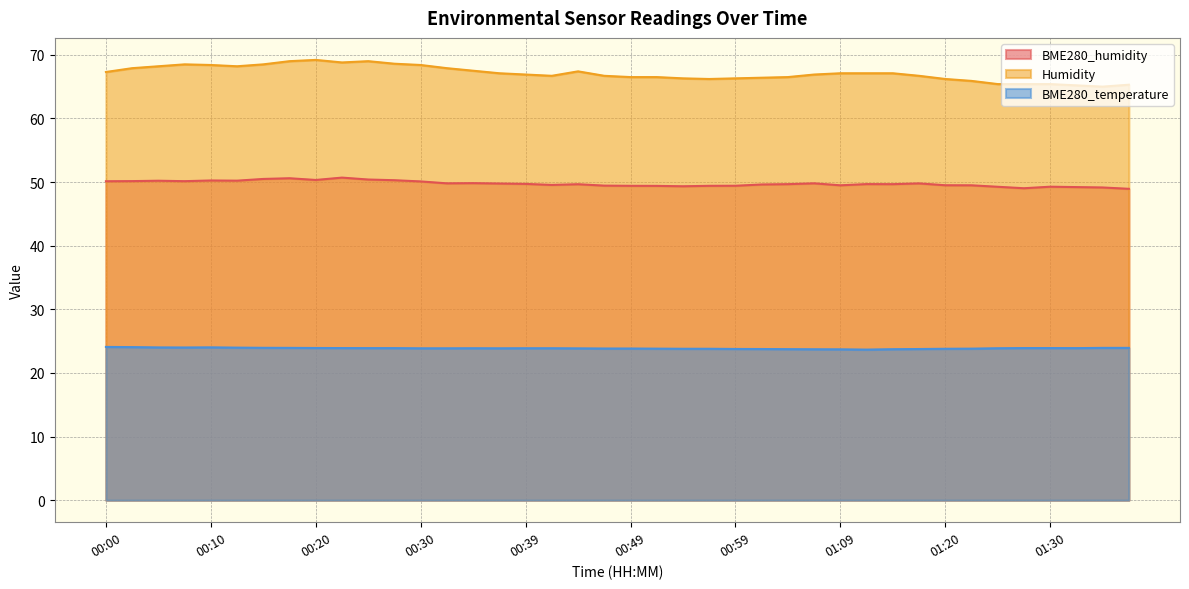

Is the value of BME280_humidity at 00:52 greater than the value of BME280_temperature at 00:32?

Yes